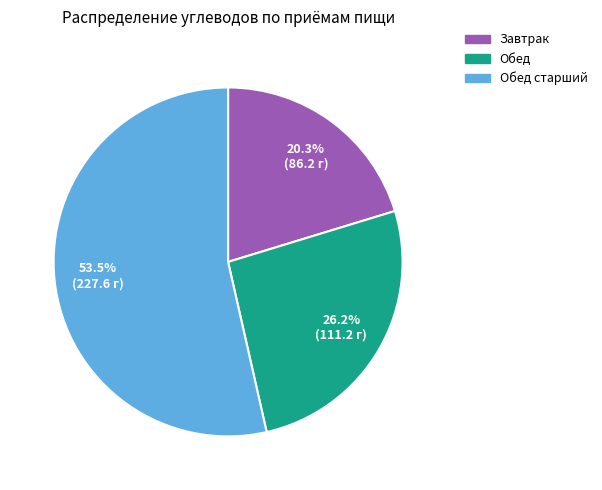

Is there any slice that represents more than half of the pie?

Yes